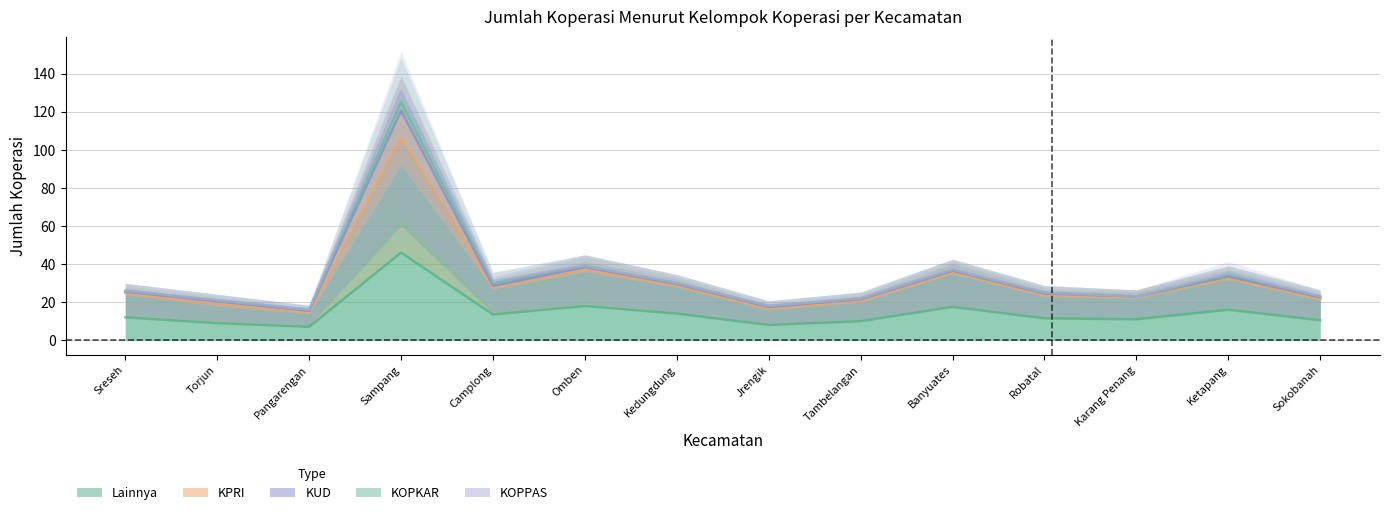

True or false: Lainnya and KOPKAR intersect in this chart.

False